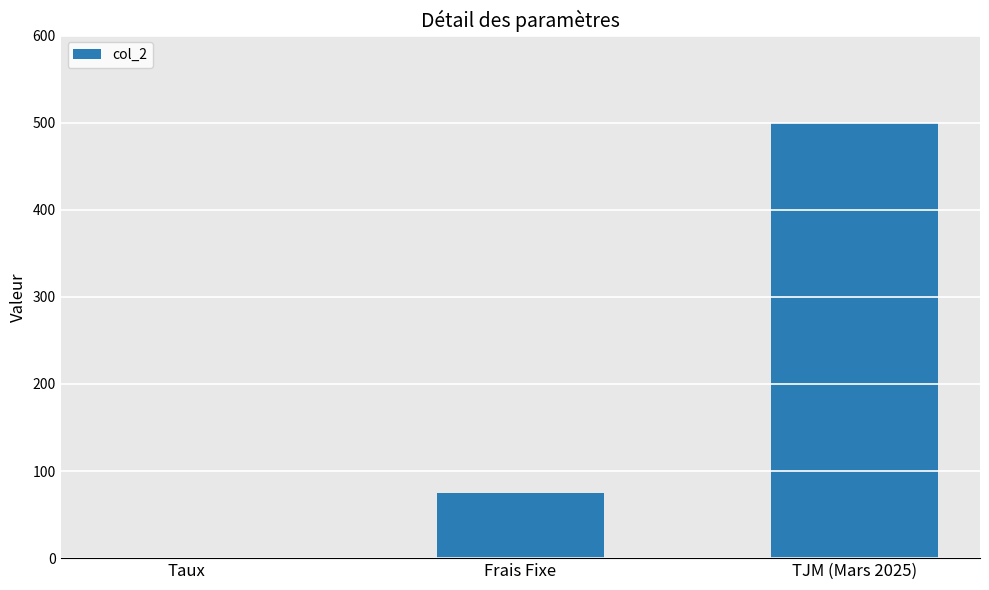

What is the change in value from Taux to Frais Fixe?

+74.9